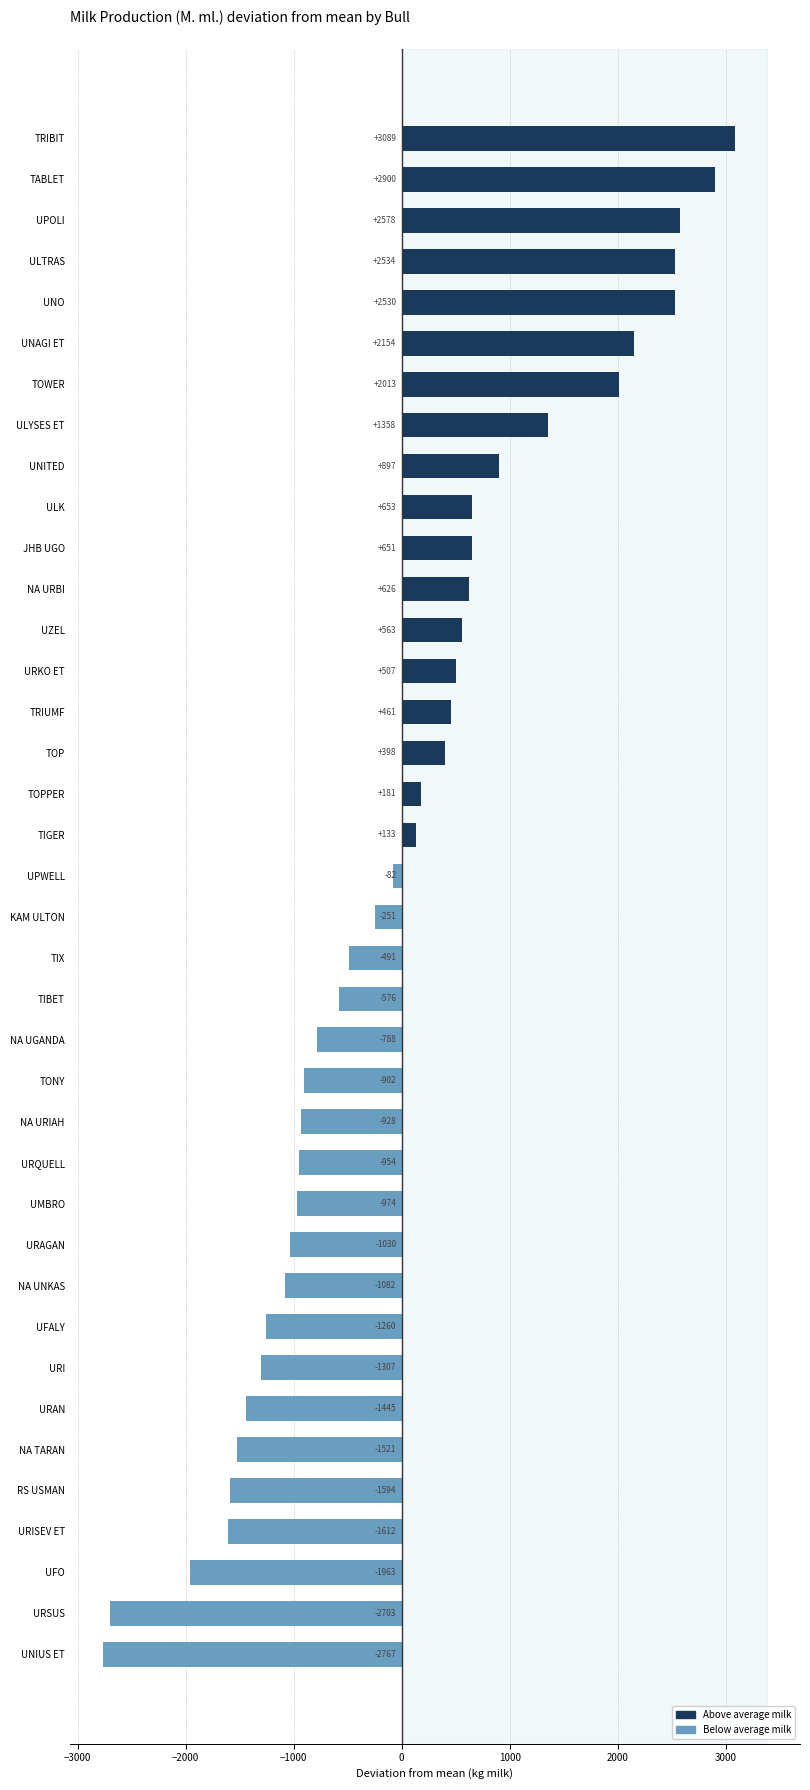

Rank the categories by value from lowest to highest.

UNIUS ET, URSUS, UFO, URISEV ET, RS USMAN, NA TARAN, URAN, URI, UFALY, NA UNKAS, URAGAN, UMBRO, URQUELL, NA URIAH, TONY, NA UGANDA, TIBET, TIX, KAM ULTON, UPWELL, TIGER, TOPPER, TOP, TRIUMF, URKO ET, UZEL, NA URBI, JHB UGO, ULK, UNITED, ULYSES ET, TOWER, UNAGI ET, UNO, ULTRAS, UPOLI, TABLET, TRIBIT